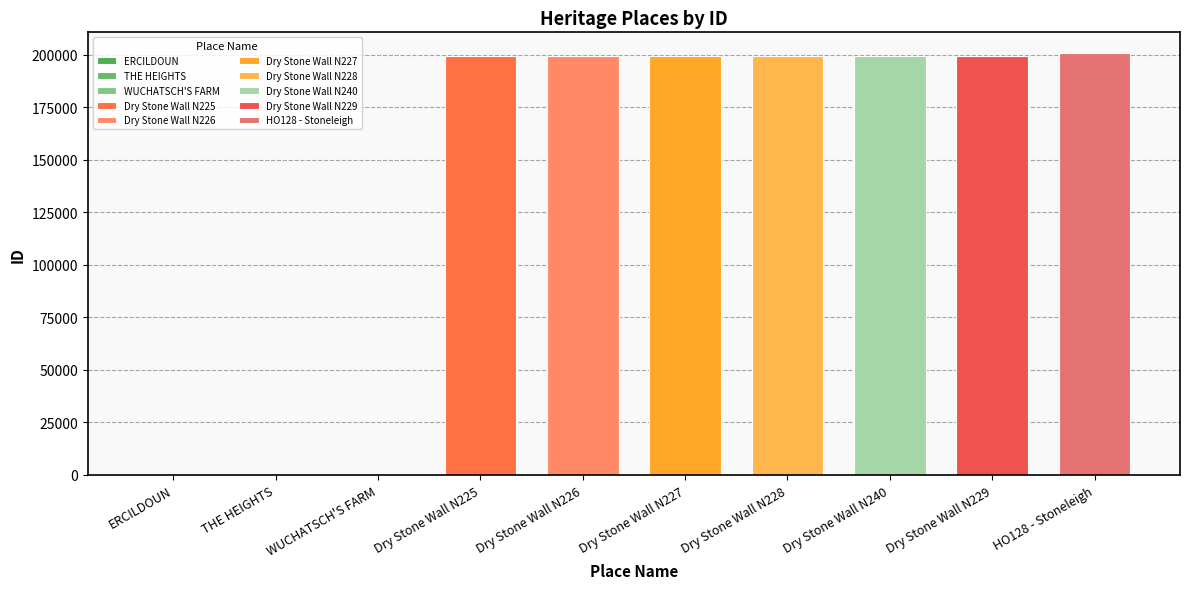

Reading left to right, list all the values displayed in this chart.

184	517	643	199551	199552	199553	199554	199555	199556	200674